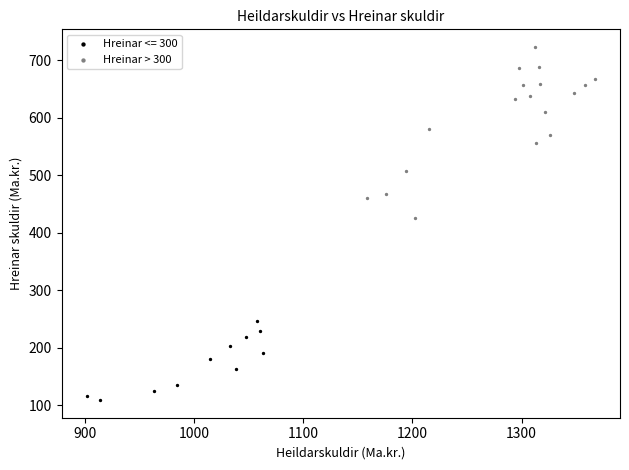

Which series contains the lowest Y value?

Hreinar <= 300